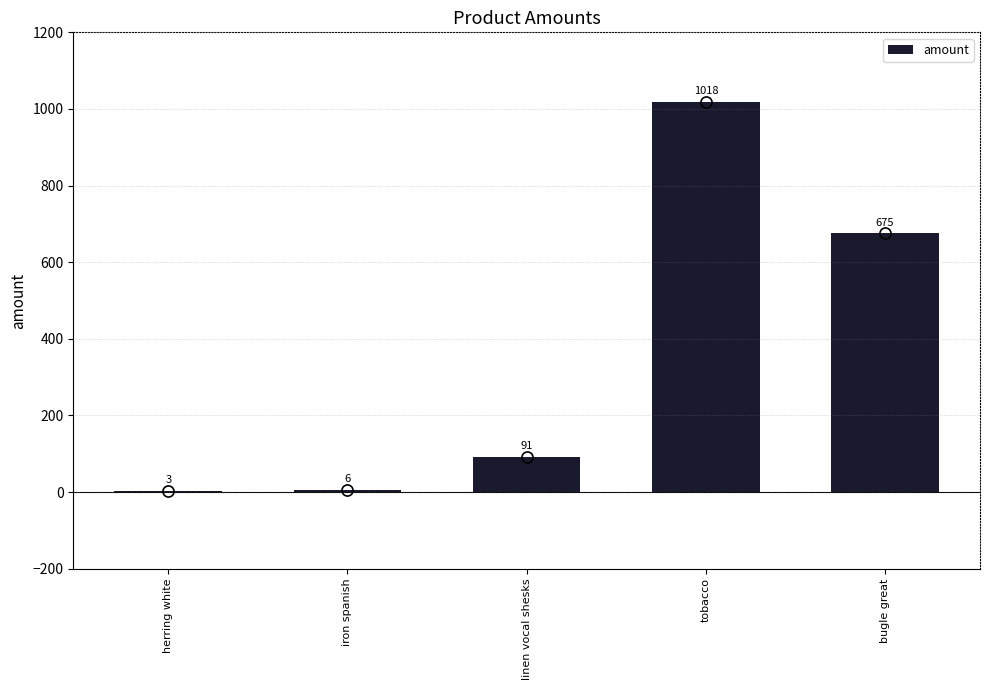

What is the ratio of the value at linen vocal shesks to the value at iron spanish?

15.2